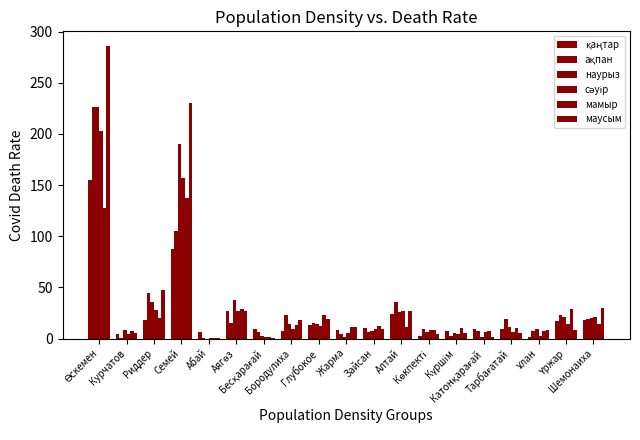

Which series has the largest range (max minus min)?

маусым